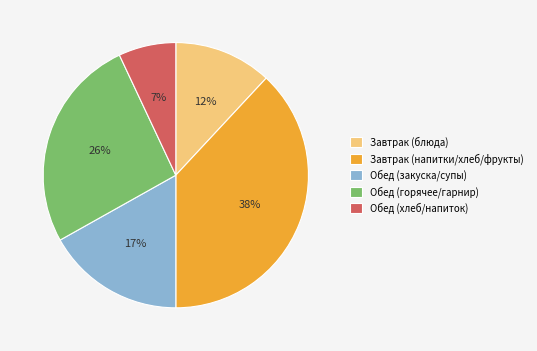

Is the sum of Обед (закуска/супы) and Завтрак (напитки/хлеб/фрукты) greater than half?

Yes